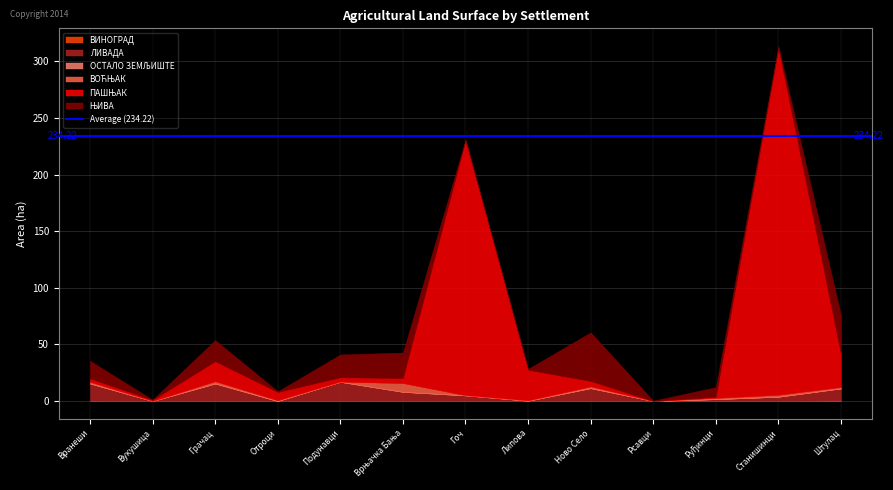

Reading left to right, transcribe all the data shown in this chart.

ВИНОГРАД: Вранеши=0.3	Вукушица=0.0	Грачац=0.0	Отроци=0.0	Подунавци=0.0	Врњачка Бања=0.1	Гоч=0.0	Липова=0.0	Ново Село=0.0	Рсавци=0.0	Руђинци=0.0	Станишинци=0.0	Штулац=0.6
ЛИВАДА: Вранеши=15.2	Вукушица=0.0	Грачац=15.5	Отроци=0.0	Подунавци=17.0	Врњачка Бања=8.0	Гоч=5.0	Липова=0.3	Ново Село=11.4	Рсавци=0.0	Руђинци=1.6	Станишинци=3.8	Штулац=10.6
ОСТАЛО ЗЕМЉИШТЕ: Вранеши=0.1	Вукушица=0.0	Грачац=0.0	Отроци=0.0	Подунавци=0.0	Врњачка Бања=0.0	Гоч=0.1	Липова=0.0	Ново Село=0.0	Рсавци=0.0	Руђинци=0.1	Станишинци=0.0	Штулац=0.0
ВОЋЊАК: Вранеши=1.4	Вукушица=0.0	Грачац=2.0	Отроци=0.7	Подунавци=0.1	Врњачка Бања=7.7	Гоч=0.1	Липова=0.3	Ново Село=1.5	Рсавци=0.0	Руђинци=1.0	Станишинци=1.7	Штулац=1.2
ПАШЊАК: Вранеши=3.0	Вукушица=1.0	Грачац=17.7	Отроци=7.3	Подунавци=3.9	Врњачка Бања=4.5	Гоч=225.2	Липова=27.1	Ново Село=4.8	Рсавци=0.0	Руђинци=1.0	Станишинци=306.0	Штулац=28.6
ЊИВА: Вранеши=15.7	Вукушица=0.3	Грачац=18.8	Отроци=0.7	Подунавци=20.2	Врњачка Бања=22.5	Гоч=0.4	Липова=0.8	Ново Село=43.0	Рсавци=0.4	Руђинци=8.6	Станишинци=2.0	Штулац=34.8